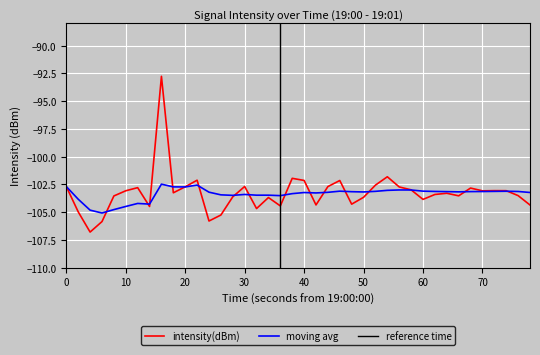

What is the sum of all moving_avg values?

-4134.7